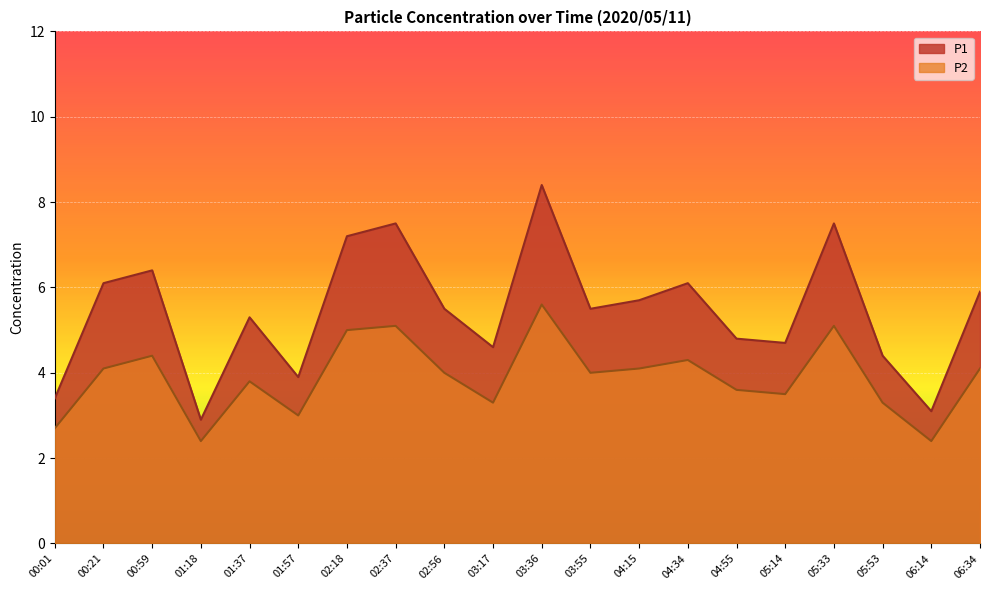

Which has a higher value, 03:17 or 06:14?

03:17